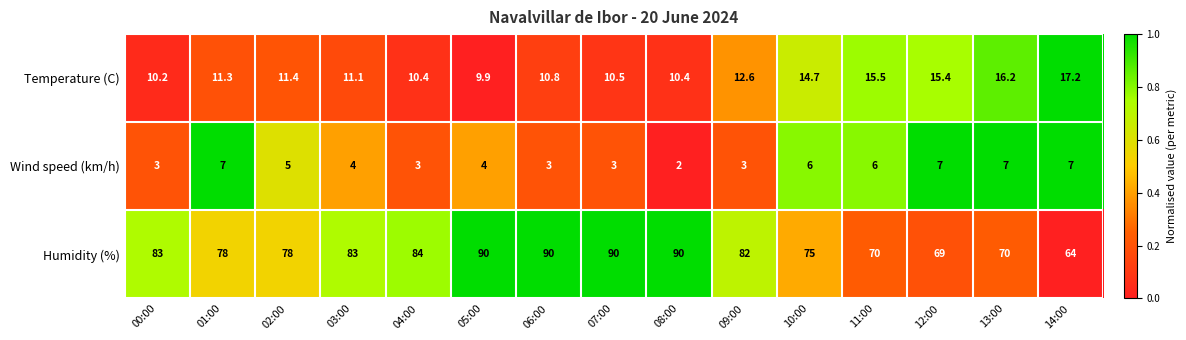

Rank the series by their maximum value, from highest to lowest.

Humidity (%), Temperature (C), Wind speed (km/h)